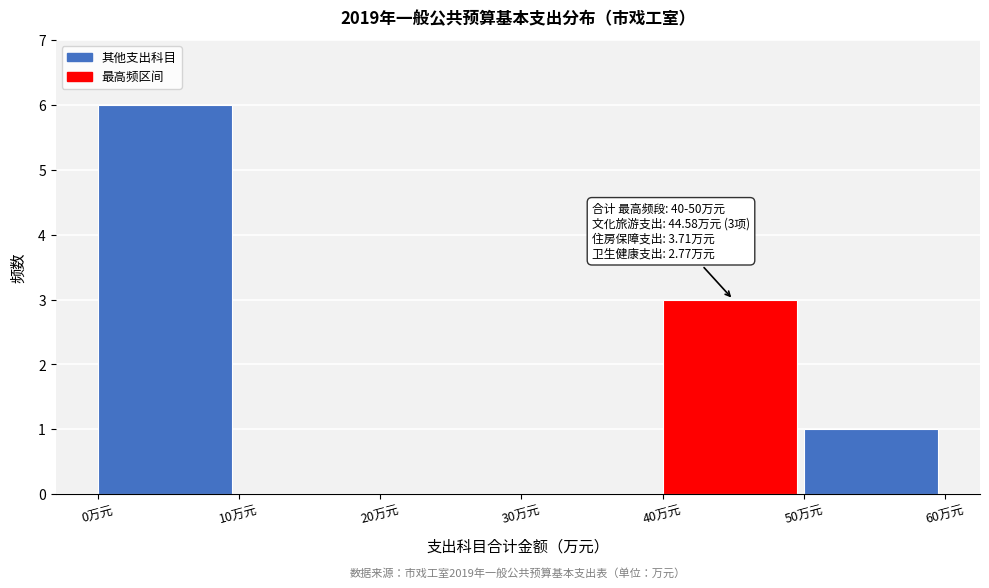

Which range on the x-axis has the tallest bar?

0 to 10